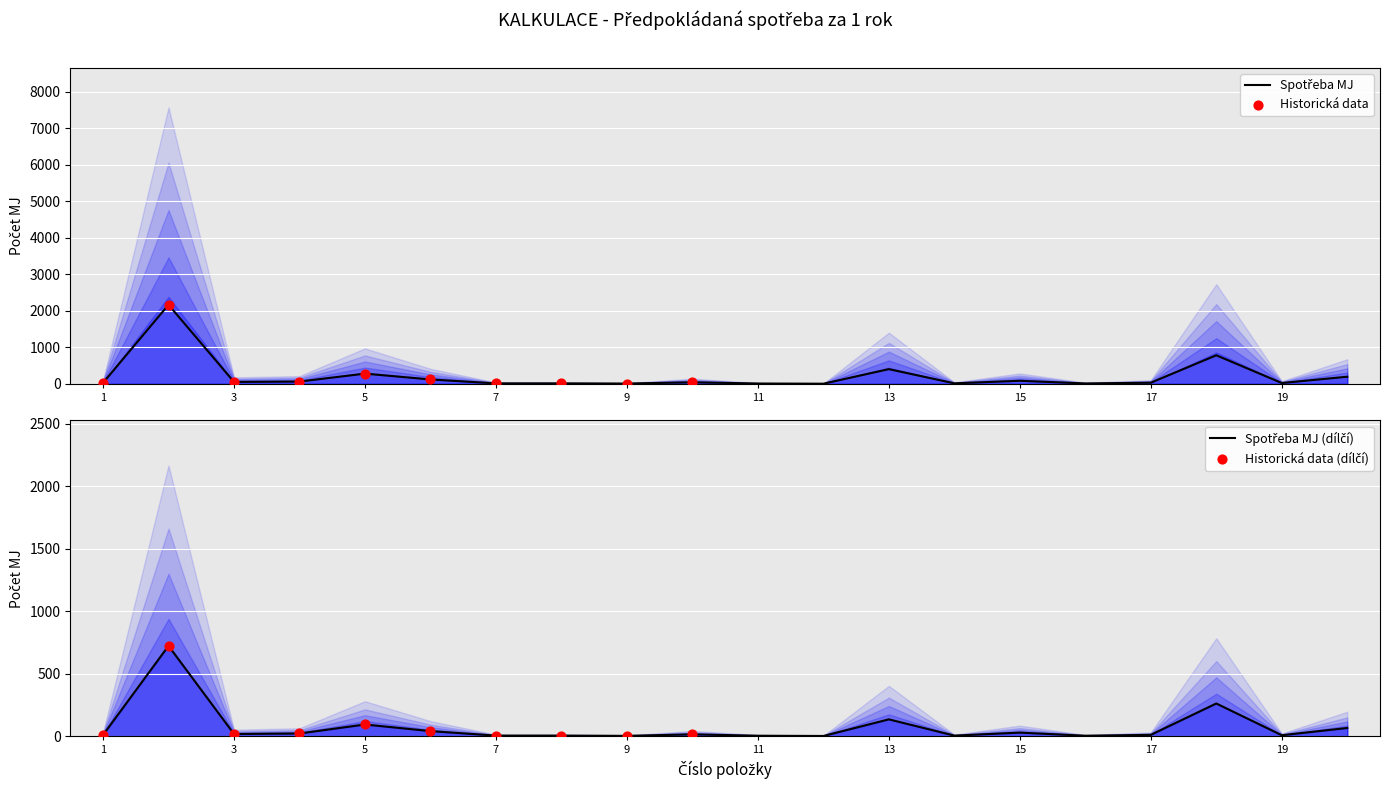

Which has a higher value, 4 or 18?

18